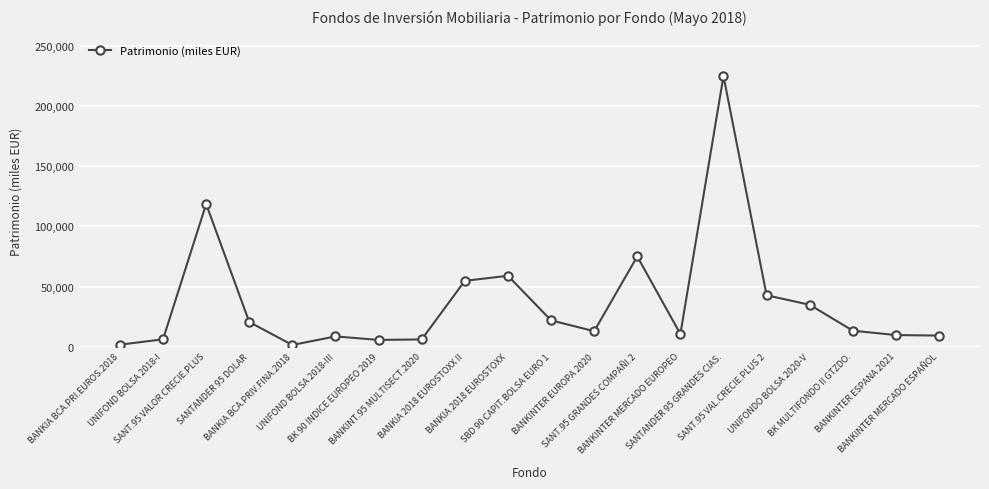

How many data points are less than 13297?

10